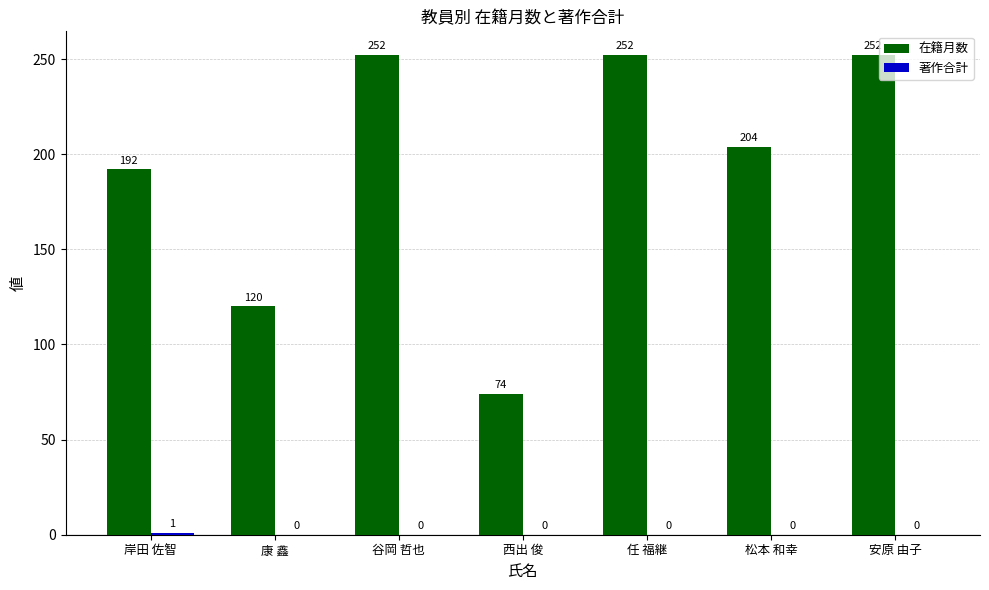

Between 谷岡 哲也 and 西出 俊, which series saw the biggest shift?

在籍月数